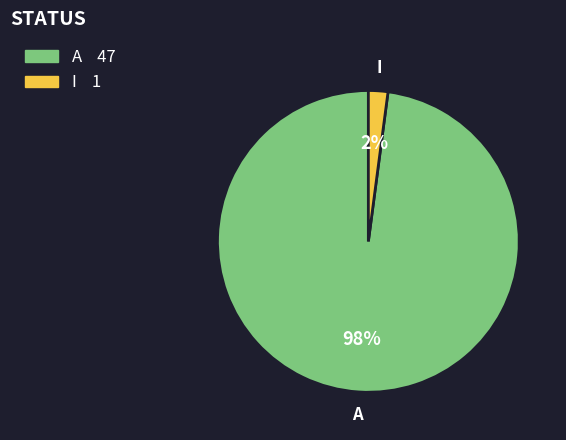

The A slice represents 98% of the pie. True or false?

True